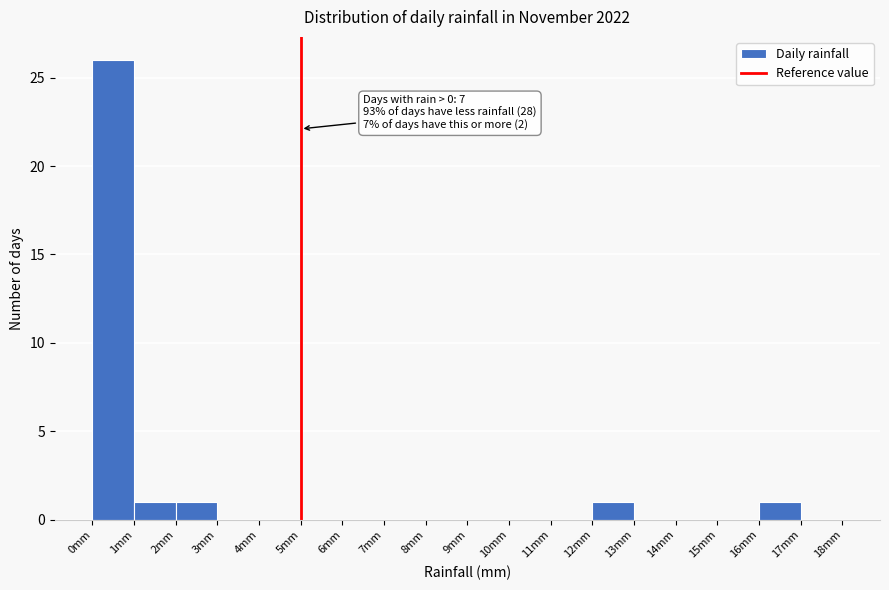

Which range on the x-axis has the tallest bar?

0 to 1